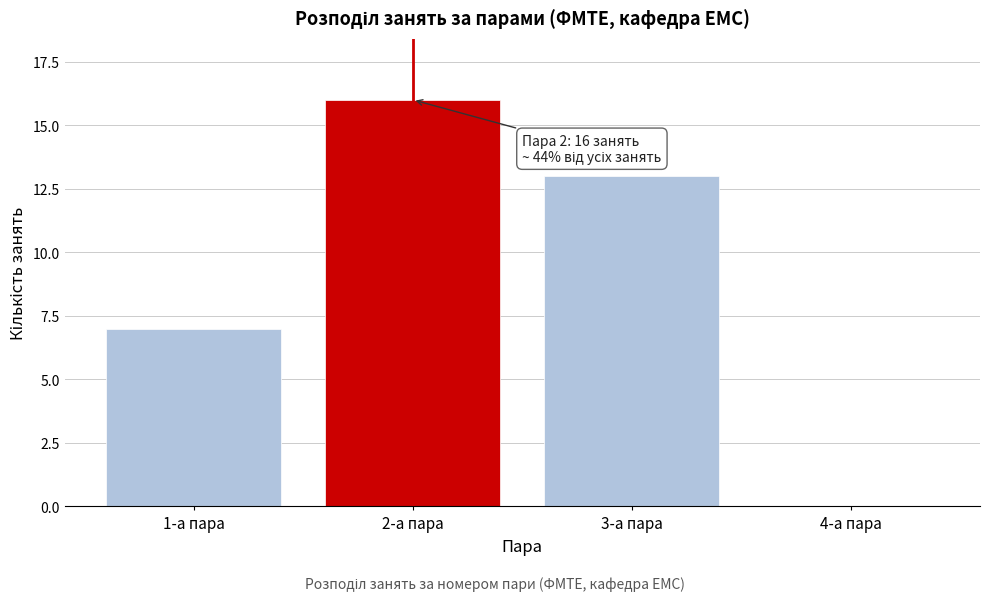

Reading left to right, what are all the values shown in this chart?

1-а пара=7	2-а пара=16	3-а пара=13	4-а пара=0